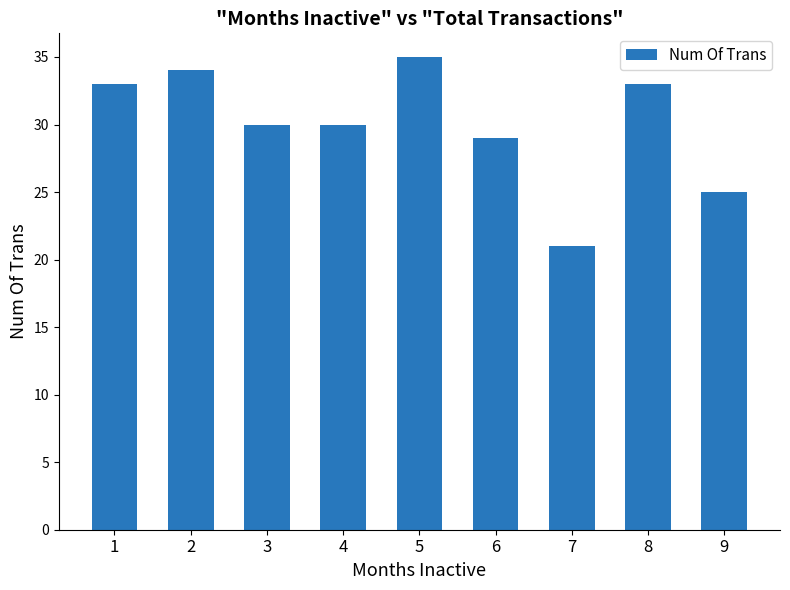

Count the number of data series in this chart.

1